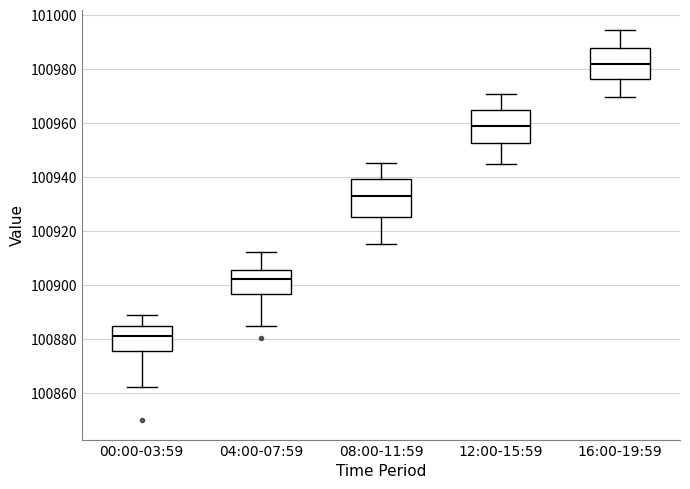

Reading left to right, read every box against the y-axis: the position of its median line, the range the box covers, and the ends of its whiskers. The values are not printed on the chart, so give them approximately, as read against the axis.

00:00-03:59: median 100882, box 100876 to 100884, whiskers 100862 to 100888
04:00-07:59: median 100902, box 100896 to 100906, whiskers 100884 to 100912
08:00-11:59: median 100932, box 100926 to 100940, whiskers 100916 to 100946
12:00-15:59: median 100958, box 100952 to 100964, whiskers 100944 to 100970
16:00-19:59: median 100982, box 100976 to 100988, whiskers 100970 to 100994